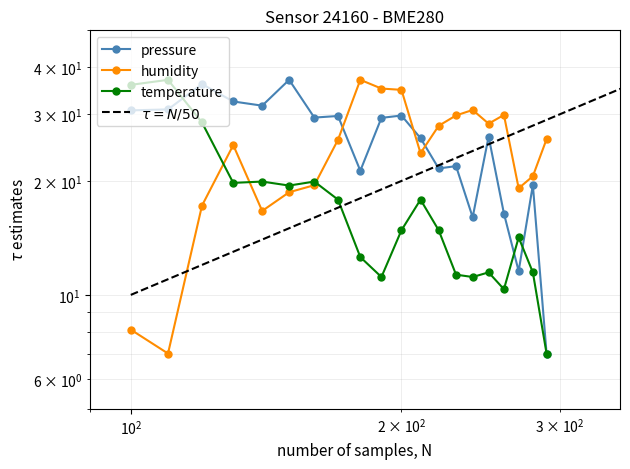

Reading left to right, transcribe all the data shown in this chart.

pressure: 30.7	30.9	36.0	32.4	31.6	37.0	29.4	29.7	21.3	29.4	29.8	25.9	21.6	21.9	16.0	26.2	16.4	11.6	19.5	7.0
humidity: 8.1	7.0	17.2	24.9	16.7	18.7	19.5	25.7	37.0	35.1	34.8	23.7	28.0	29.8	30.8	28.3	29.9	19.1	20.6	25.8
temperature: 35.9	37.0	28.5	19.8	19.9	19.4	19.9	17.9	12.6	11.1	14.8	17.9	14.8	11.3	11.1	11.5	10.4	14.2	11.5	7.0